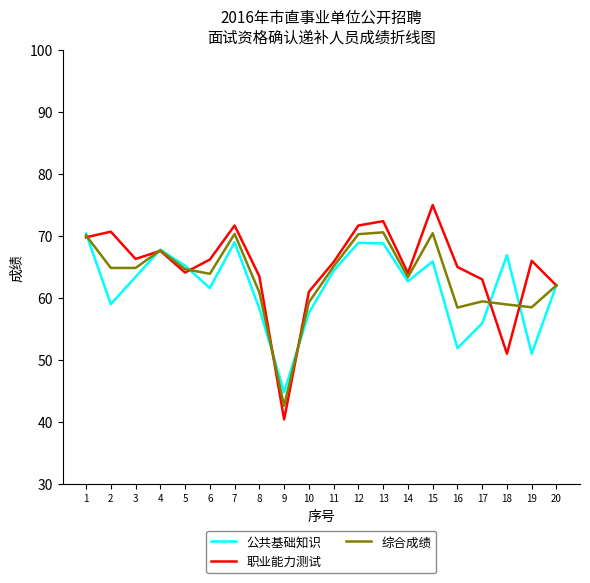

How many lines are shown in the chart?

3